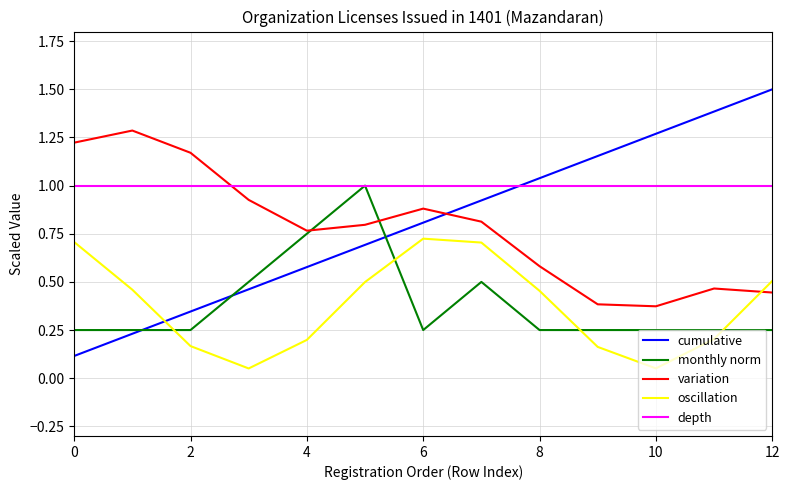

True or false: monthly norm and oscillation intersect in this chart.

True